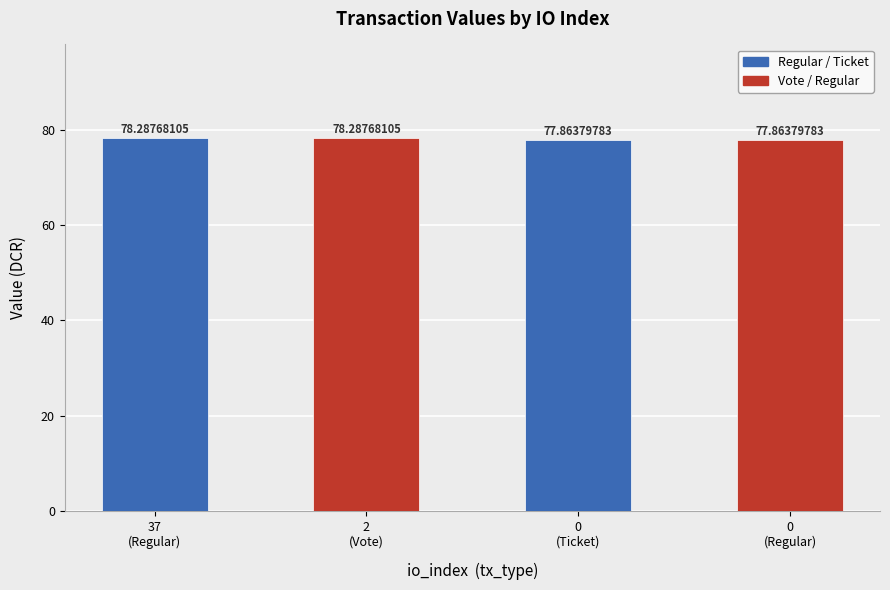

What is the approximate value at 2?

78.3